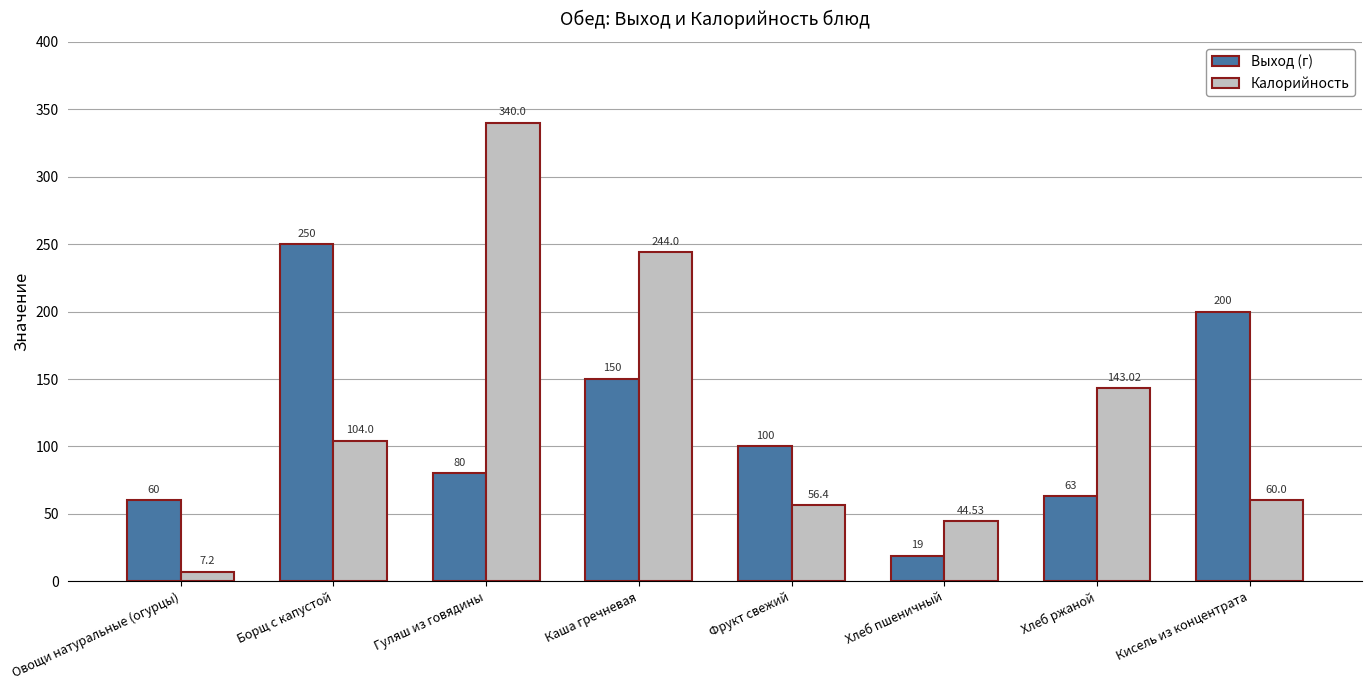

What is the value of the Выход (г) bar at the 2nd from the left?

250.0